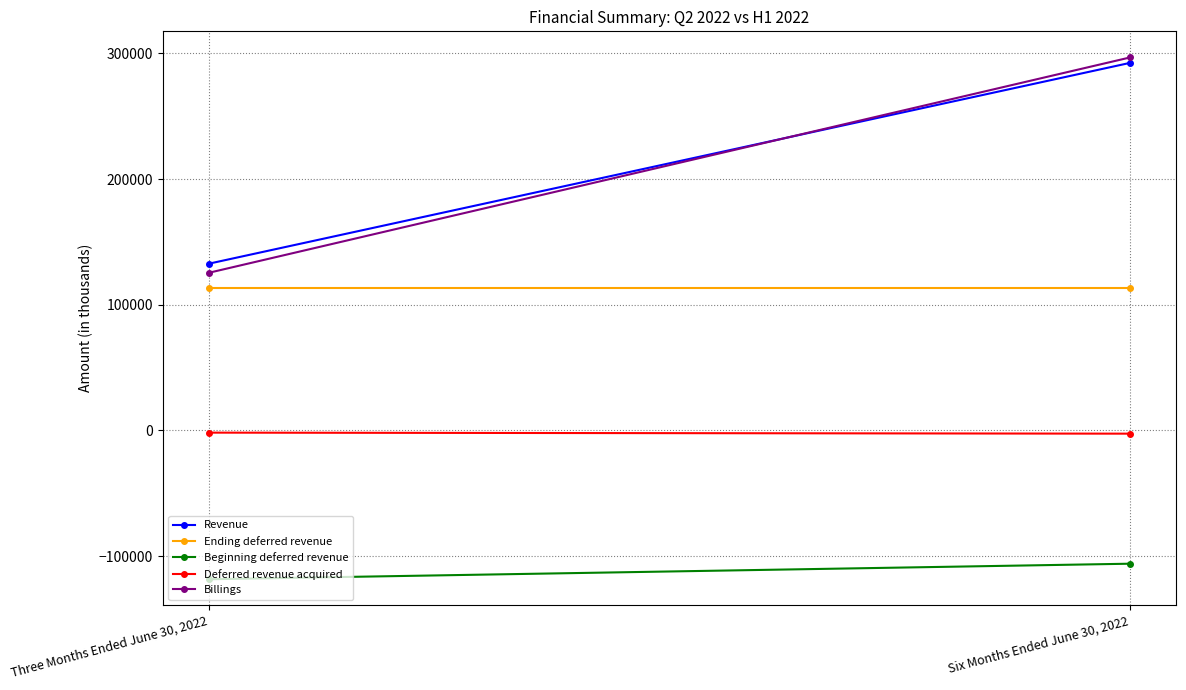

What is the highest value of the Ending deferred revenue series?

112926